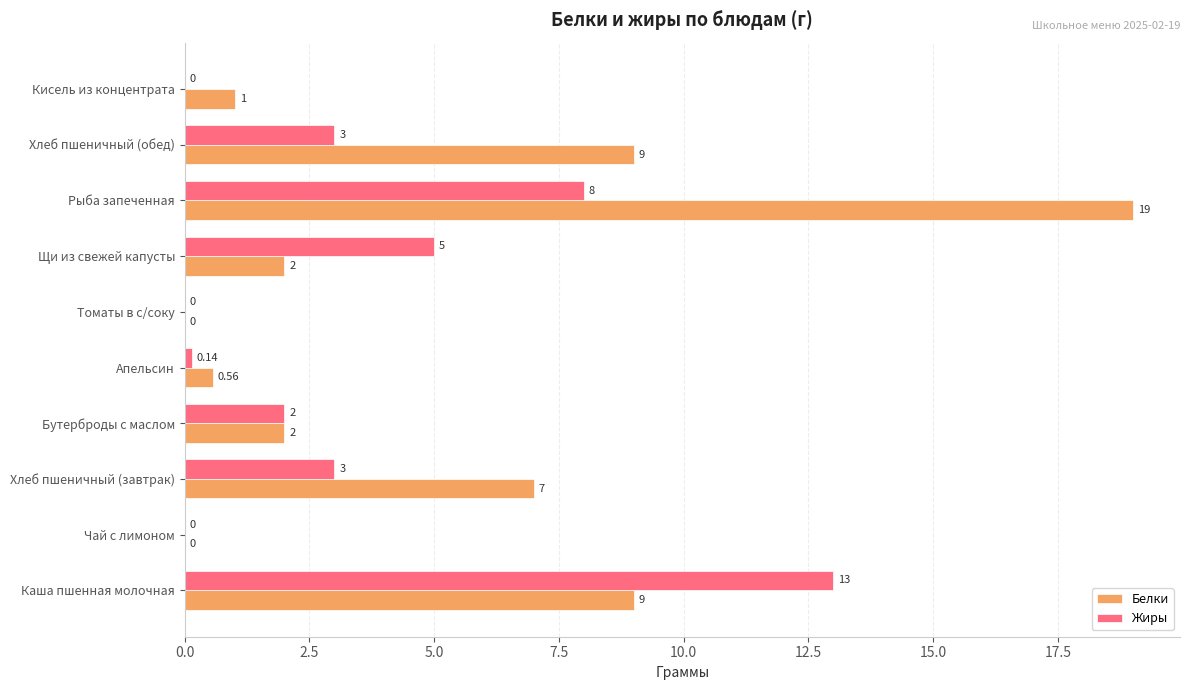

What are all the series names shown in the legend?

Белки, Жиры